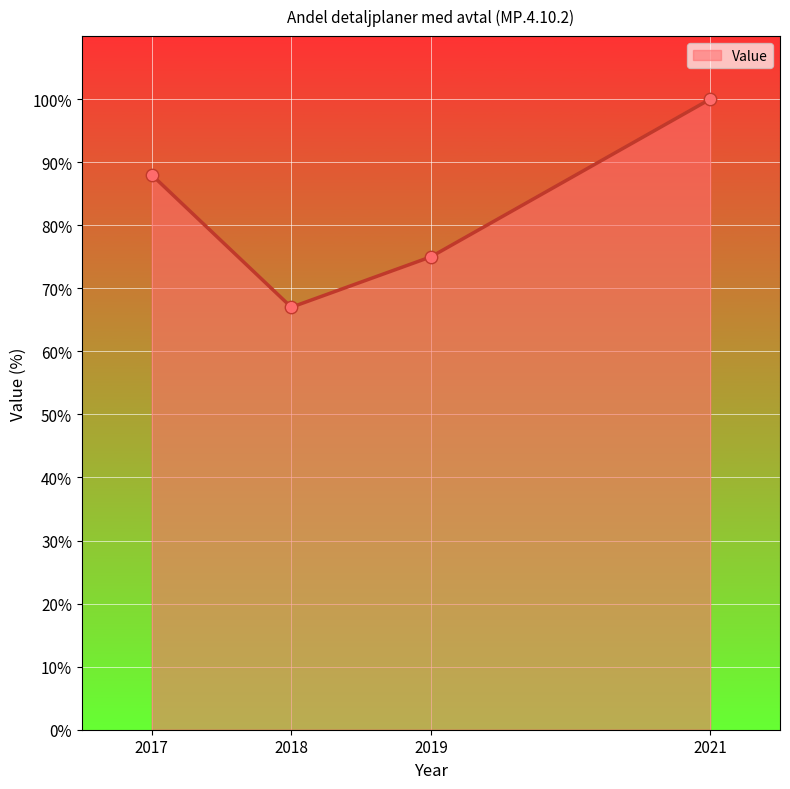

What is the change in value from 2017 to 2019?

-13